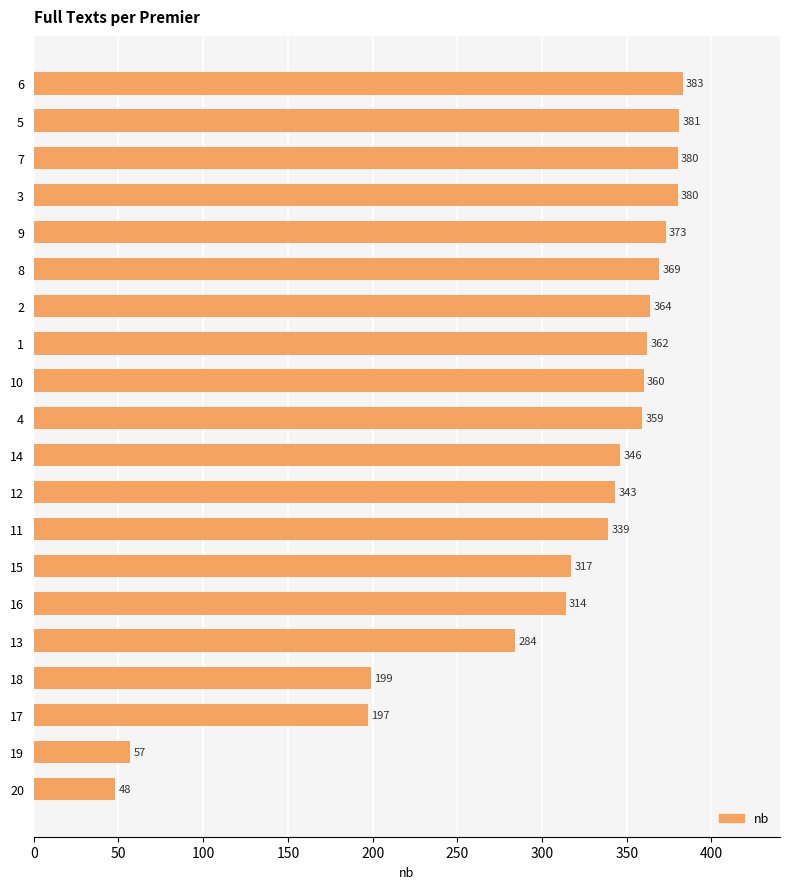

Count the number of data series in this chart.

1